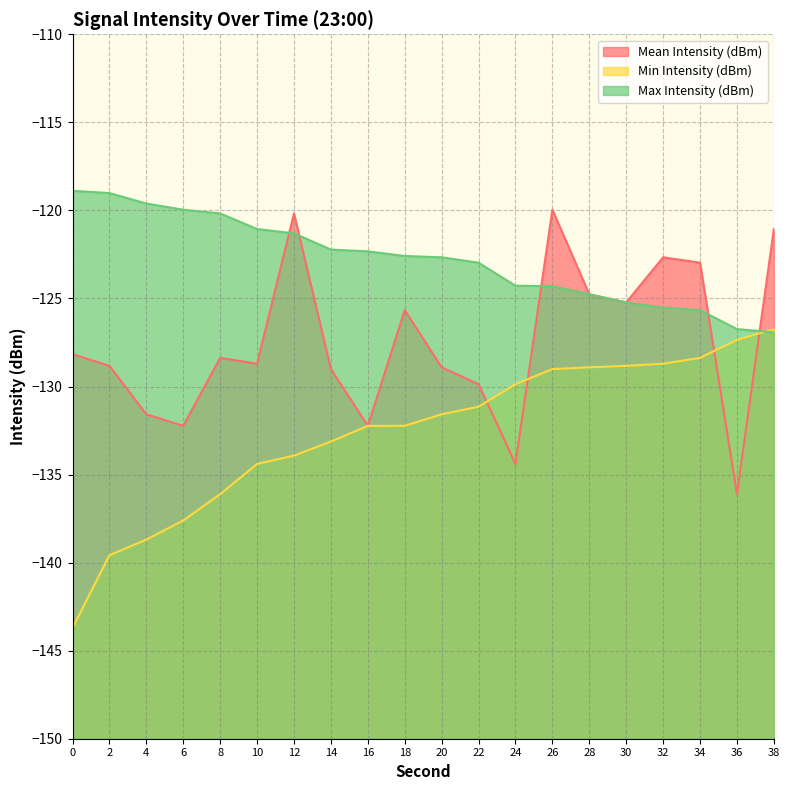

What is the sum of all Min Intensity (dBm) values?

-2652.1